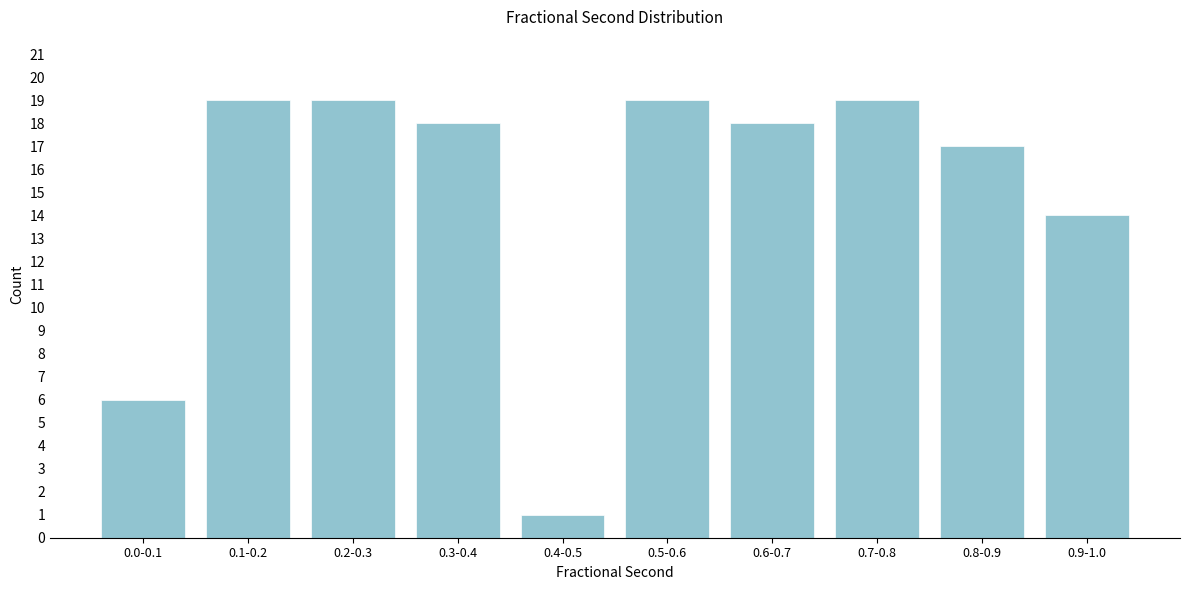

Reading left to right, extract all data points from this chart.

6	19	19	18	1	19	18	19	17	14